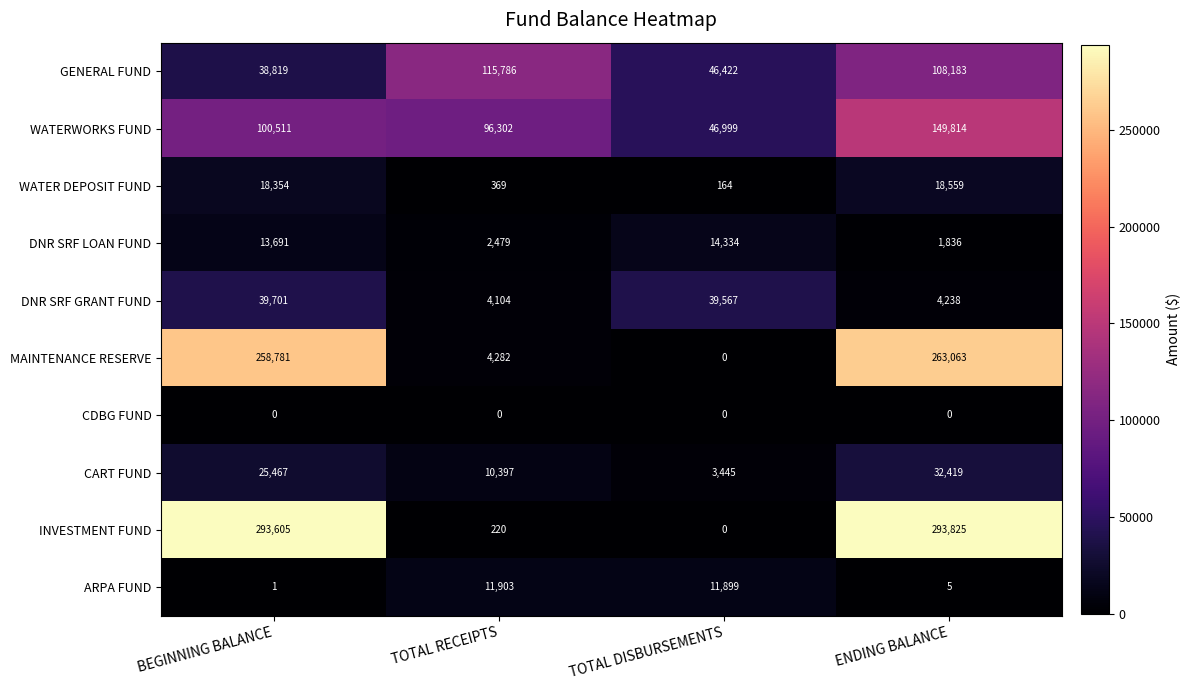

What is the average value of the MAINTENANCE RESERVE series?

131532